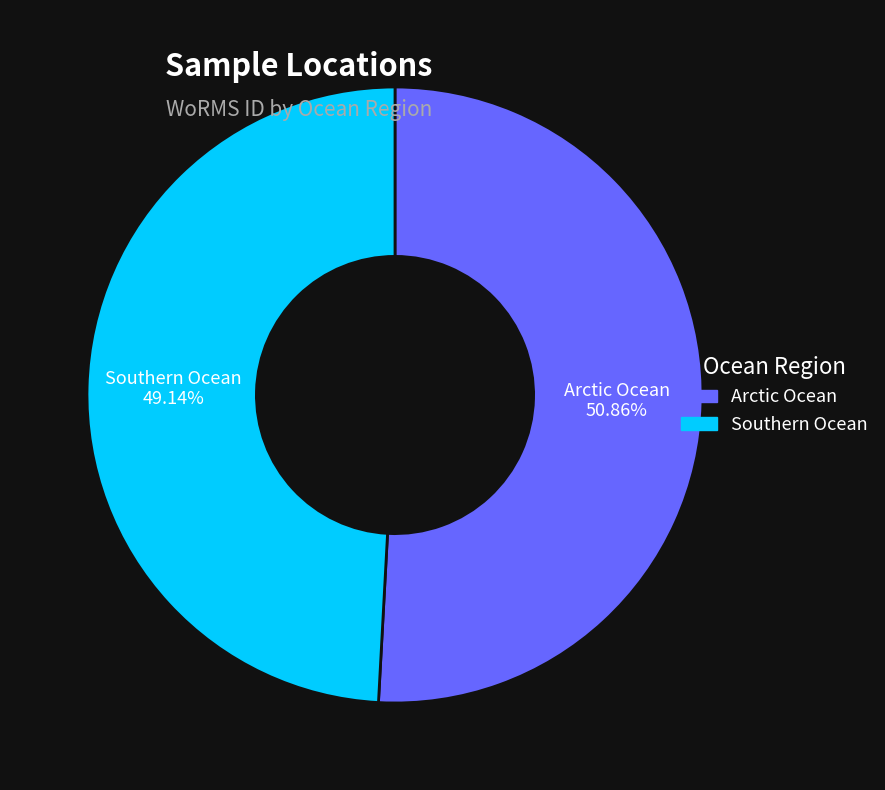

To the nearest percent, what is the average slice percentage?

50%